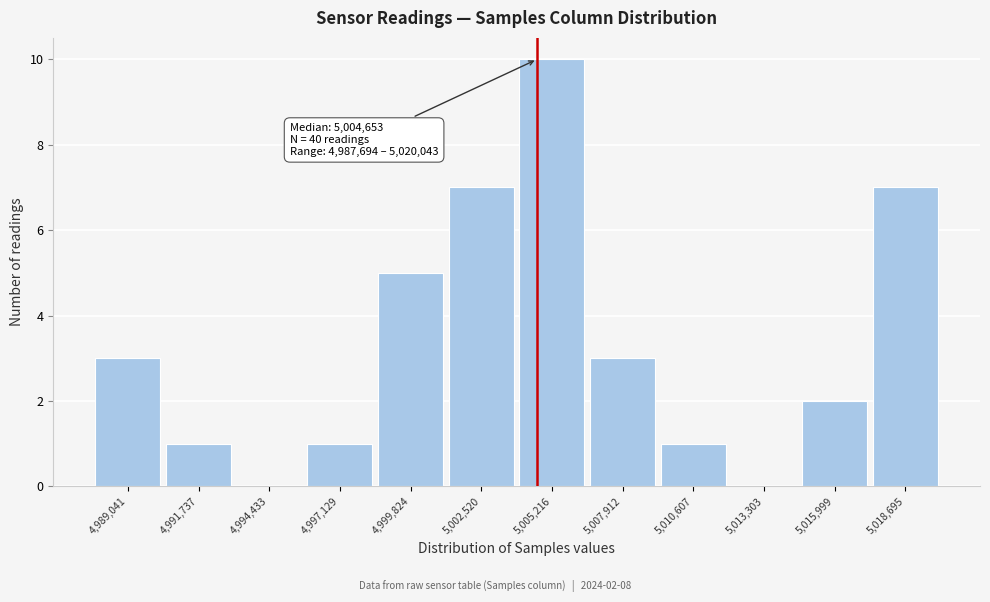

Over which range of the x-axis is the bar tallest?

5004000 to 5006500